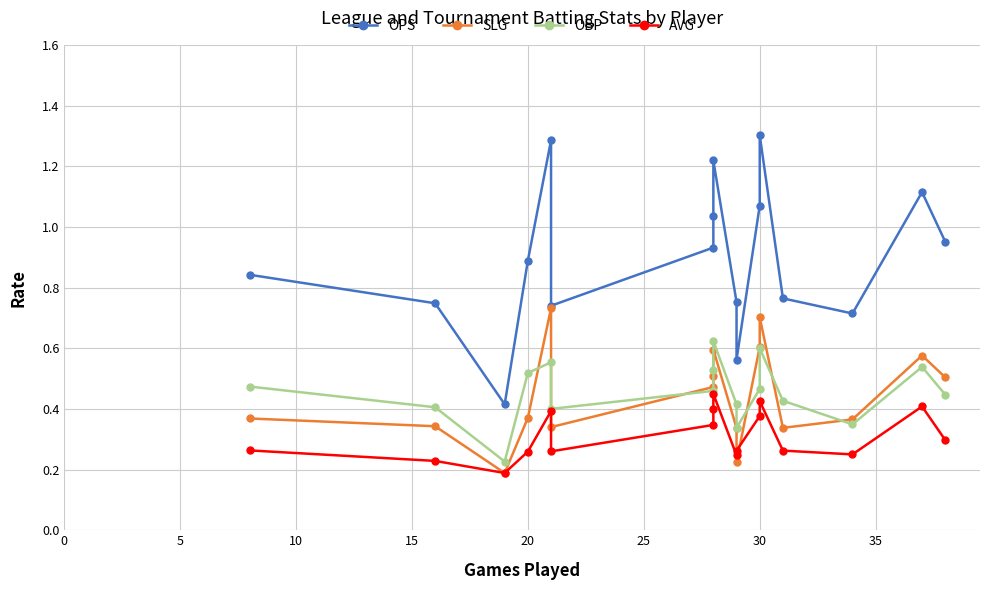

At how many categories does at least one series exceed 0?

17